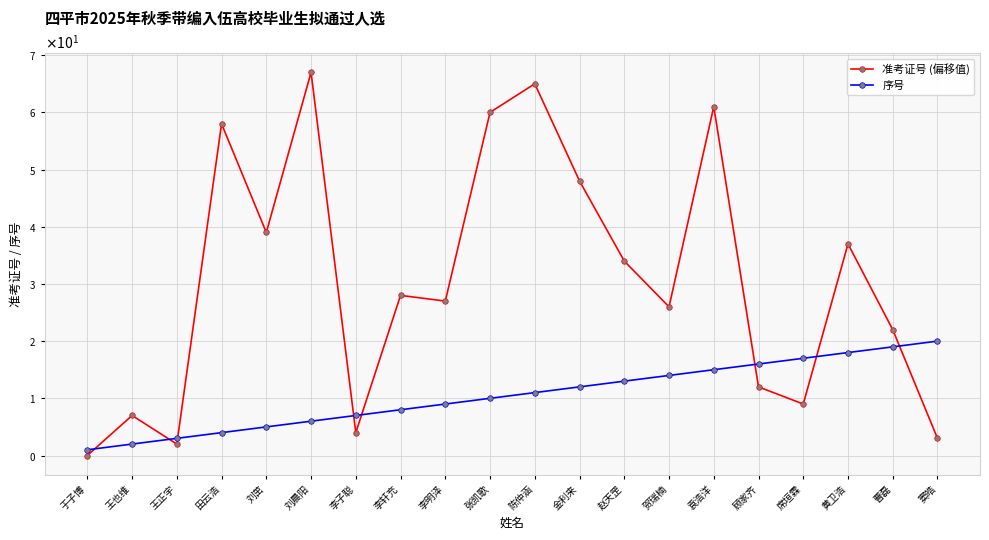

What are all the series names shown in the legend?

准考证号 (偏移值), 序号